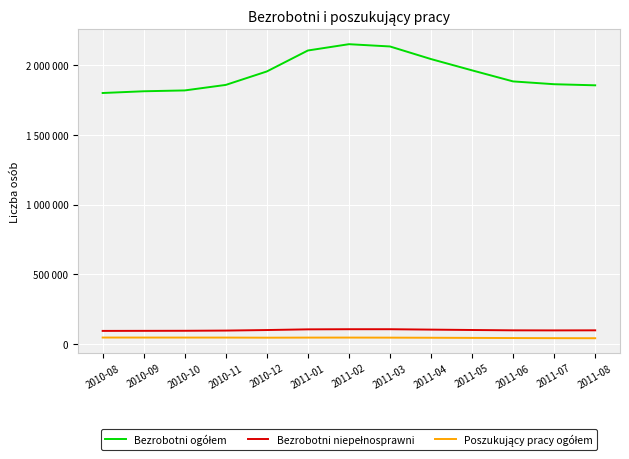

What are all the series names shown in the legend?

Bezrobotni ogółem, Bezrobotni niepełnosprawni, Poszukujący pracy ogółem